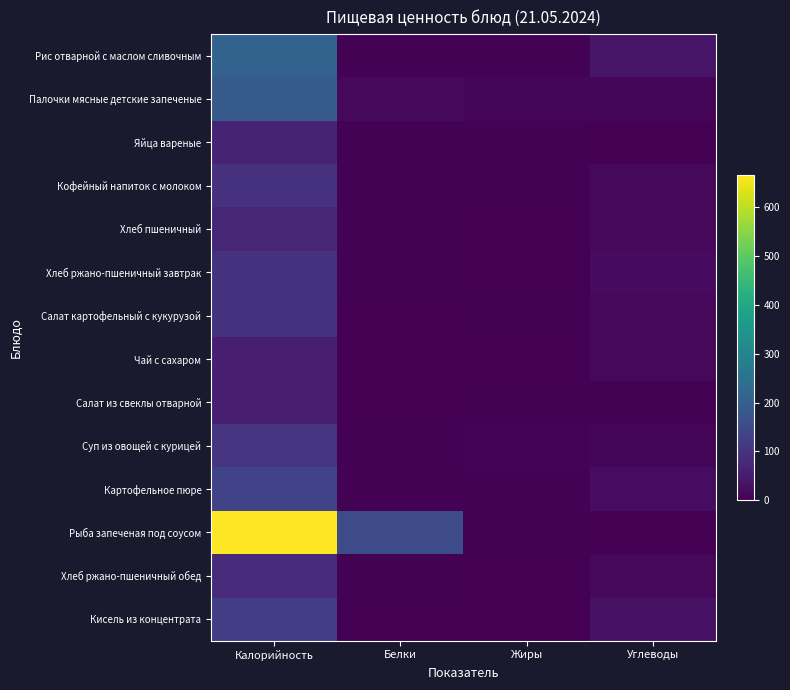

Which category has the highest value across all series?

Калорийность